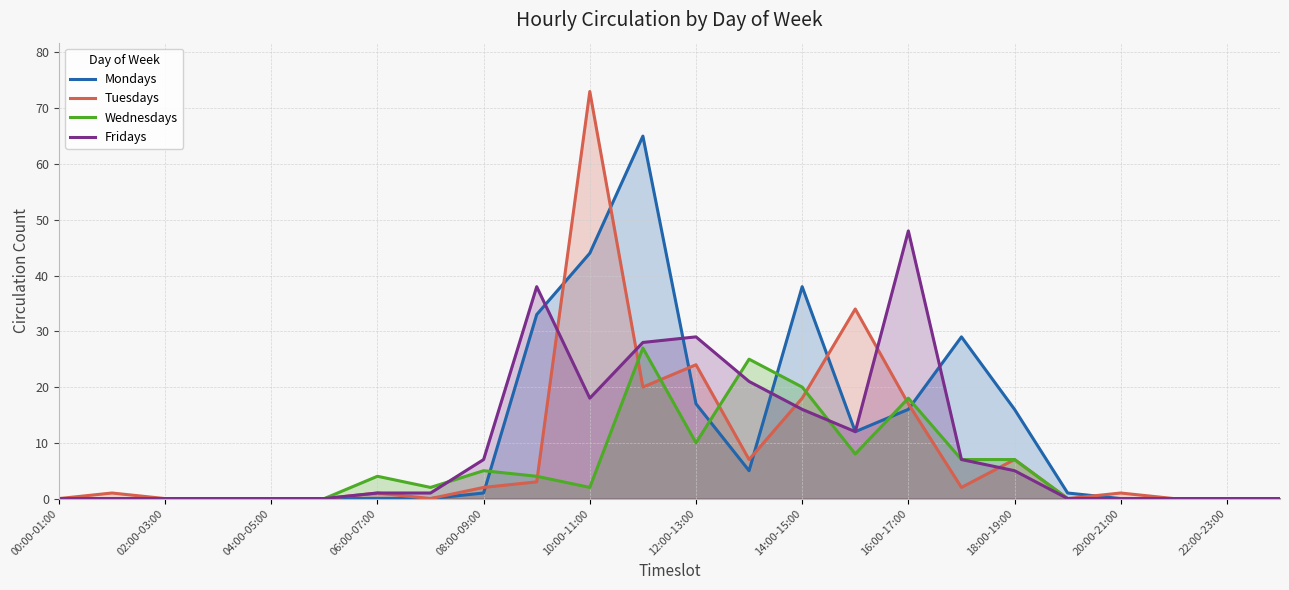

Which series has the largest range (max minus min)?

Tuesdays